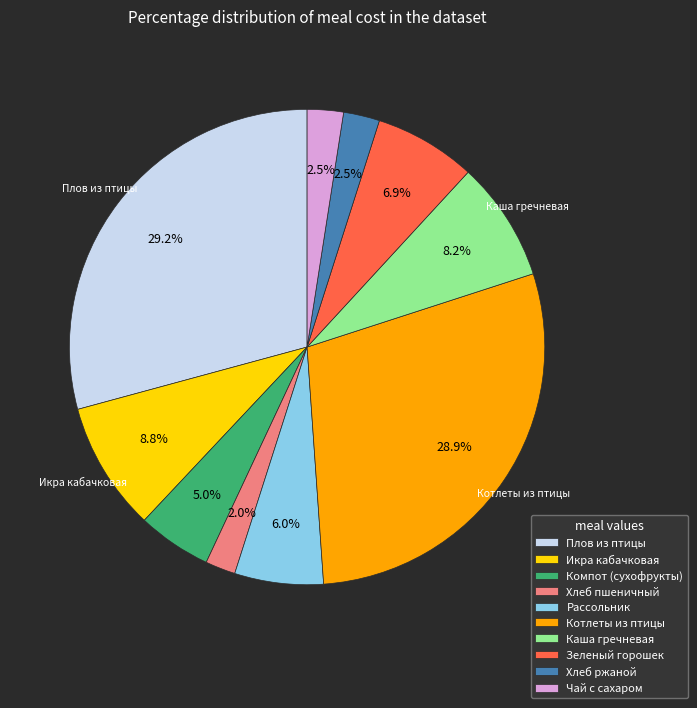

Count the number of slices in the pie.

10